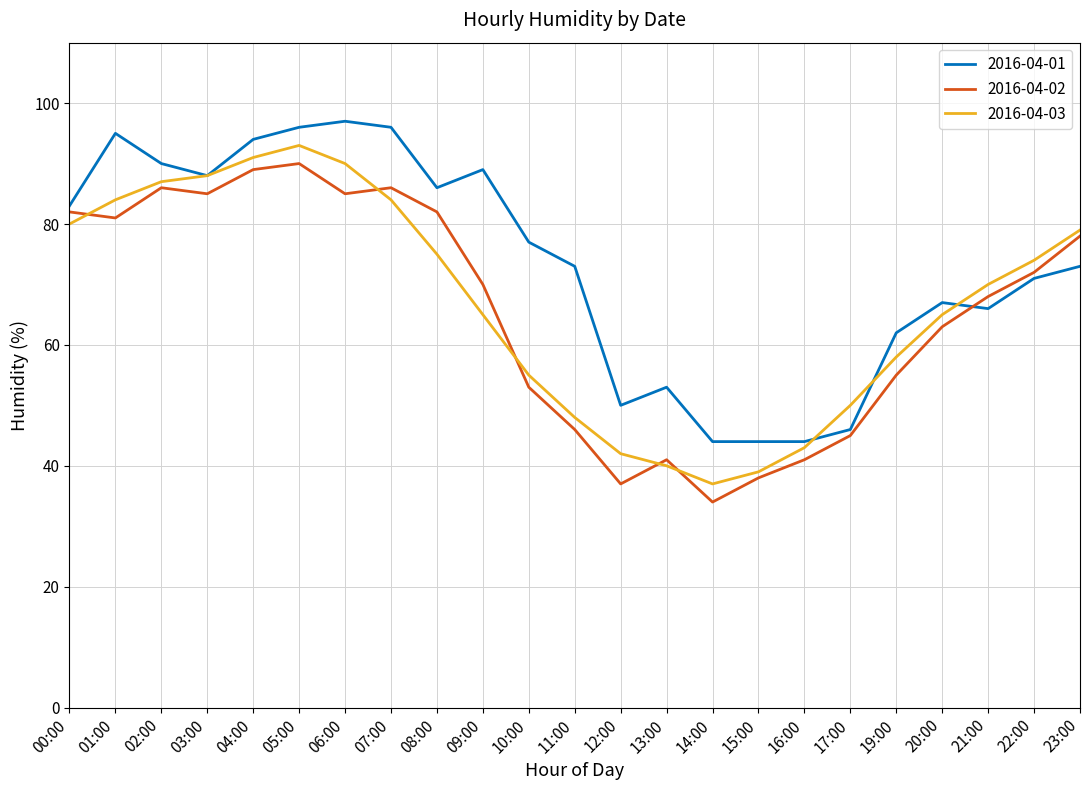

What are all the series names shown in the legend?

2016-04-01, 2016-04-02, 2016-04-03